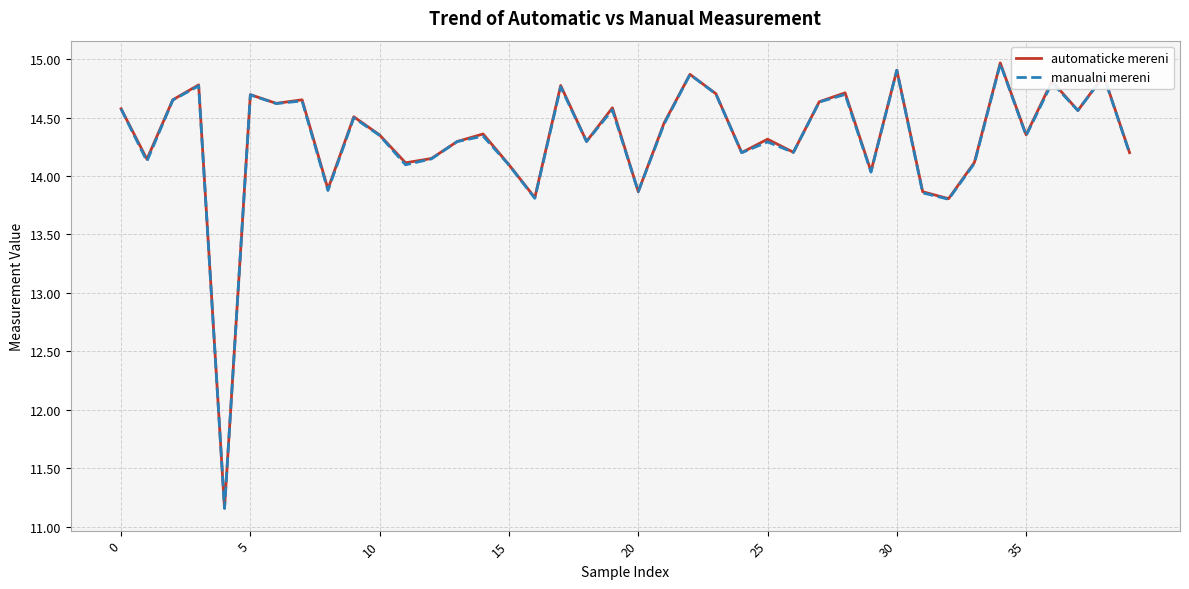

What is the maximum value shown in the chart?

15.0